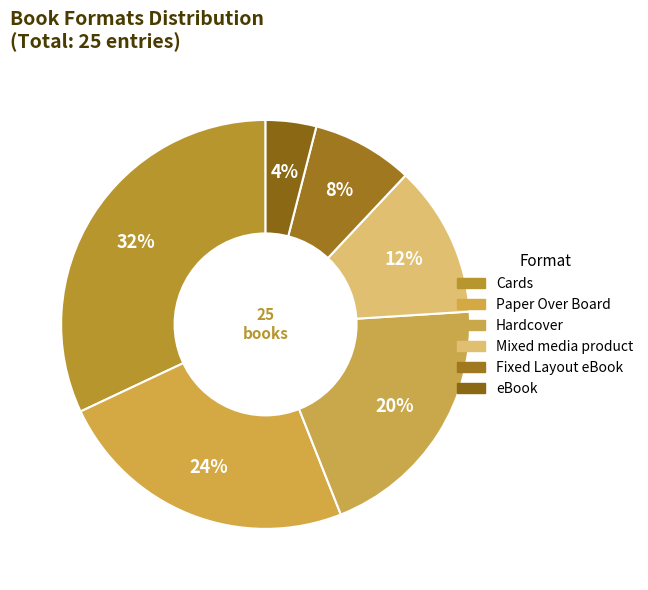

Does Paper Over Board represent more than half of the total?

No